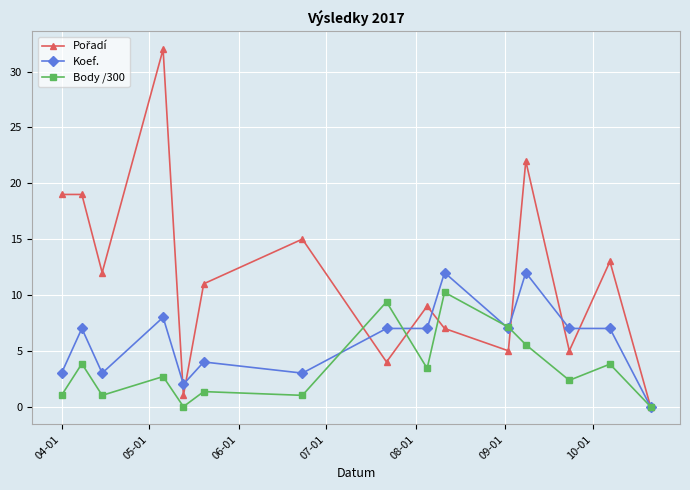

At how many categories does at least one series exceed 17?

4